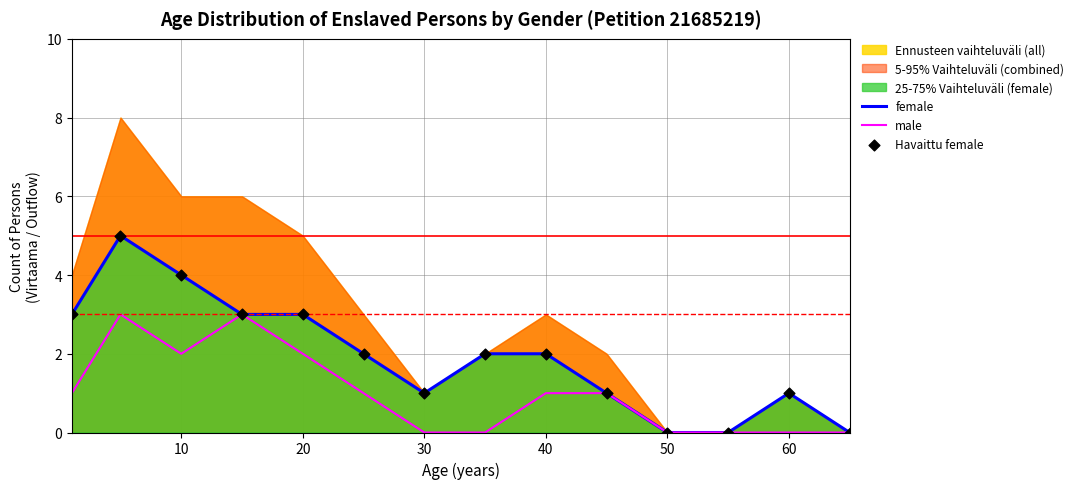

Which series has the widest spread of Y values?

female